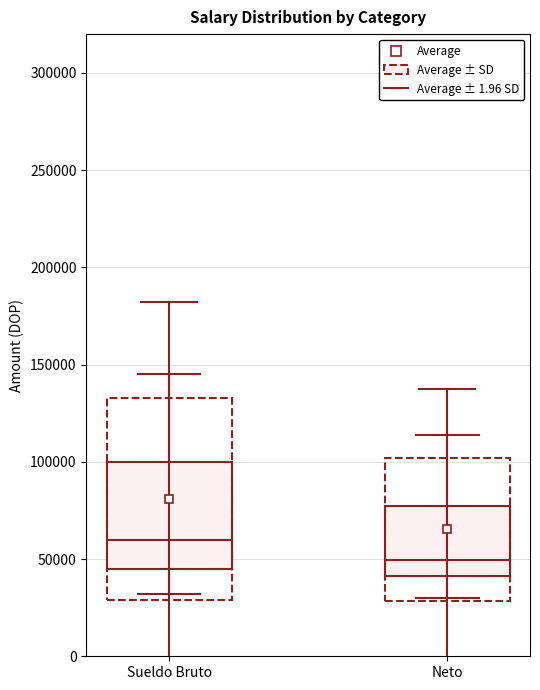

Reading left to right, transcribe this box plot: for each box, give where its median line is, the range the box spans, and where its two whiskers end, as read against the y-axis. The values are not printed on the chart, so give them approximately, as read against the axis.

Sueldo Bruto: median 60000, box 45000 to 100000, whiskers 30000 to 145000
Neto: median 50000, box 40000 to 75000, whiskers 30000 to 115000